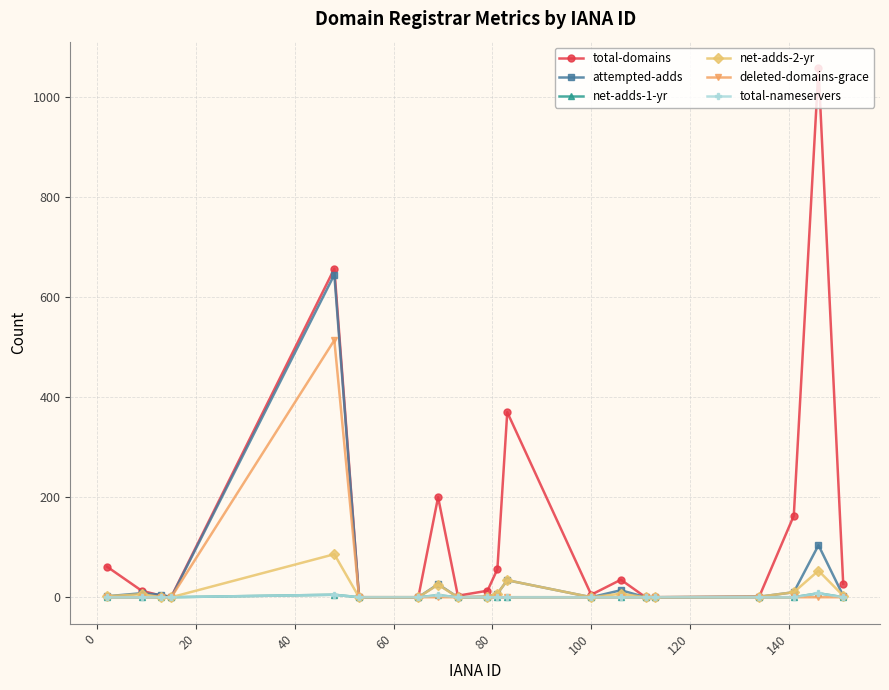

True or false: attempted-adds and net-adds-1-yr cross at least once.

False